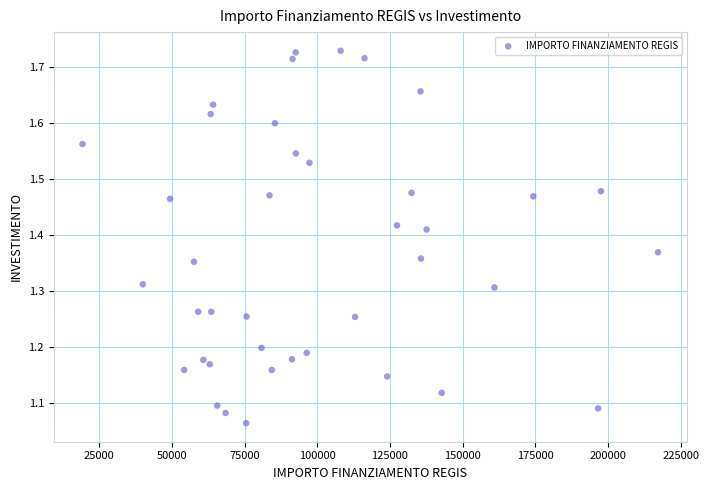

What is the range of X values (max minus min)?

197877.8